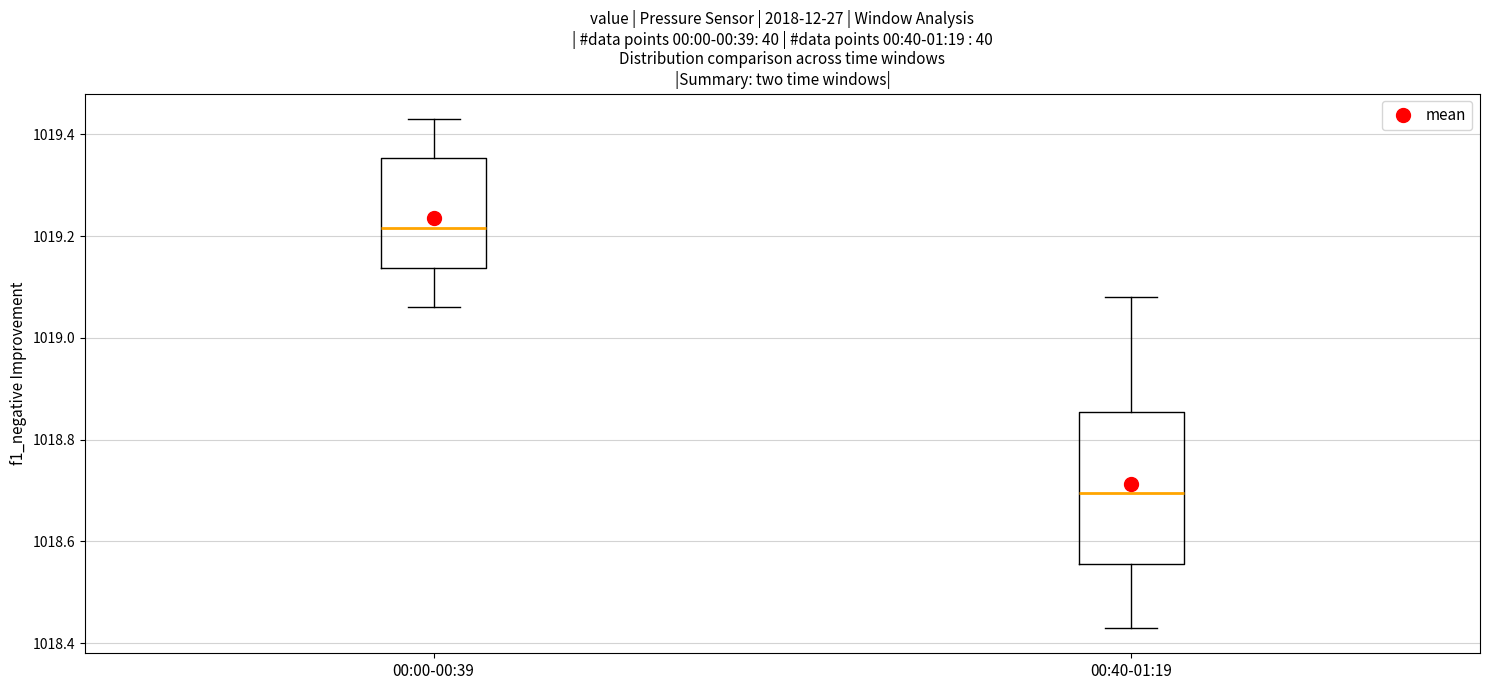

Comparing the boxes themselves (not the whiskers), which one is the tallest?

00:40-01:19